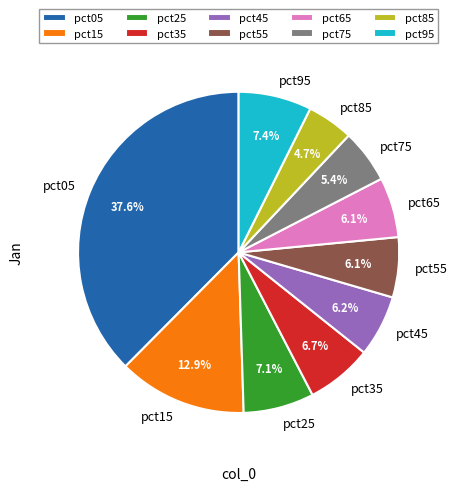

How many slices are in this pie chart?

10